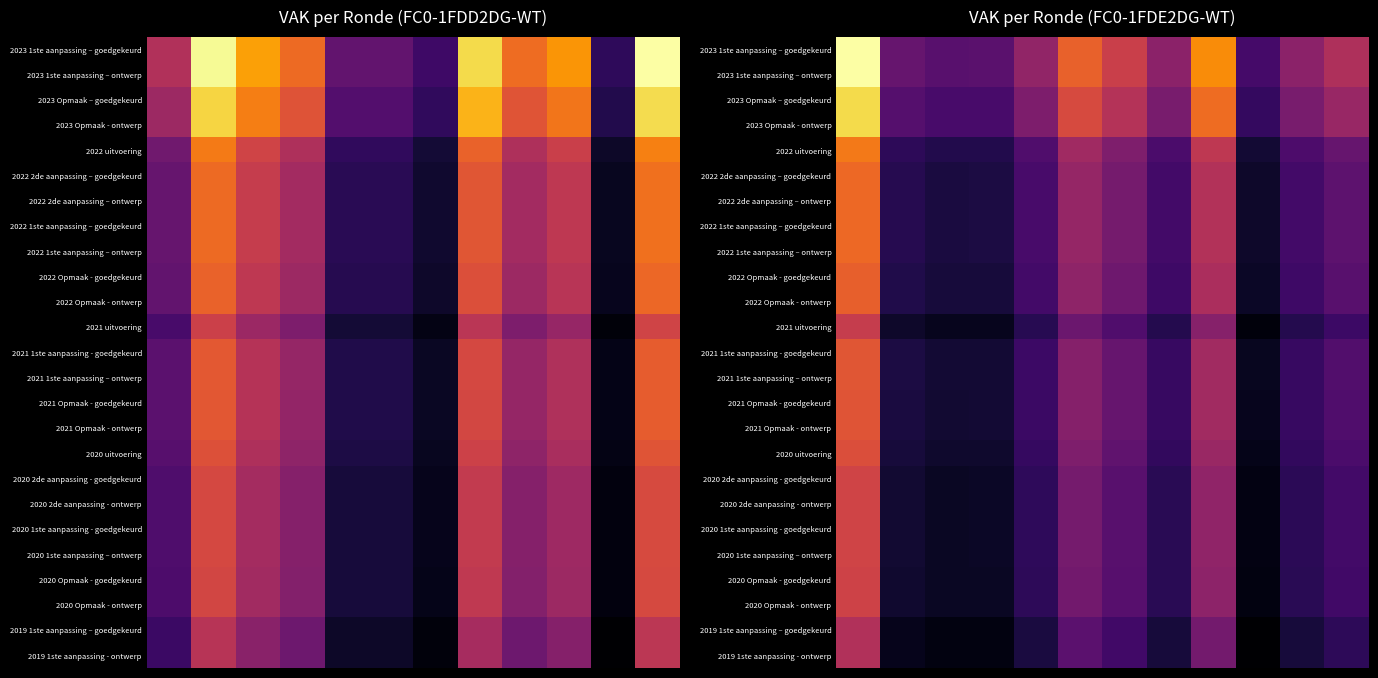

What is the minimum value shown in the chart?

22335.4